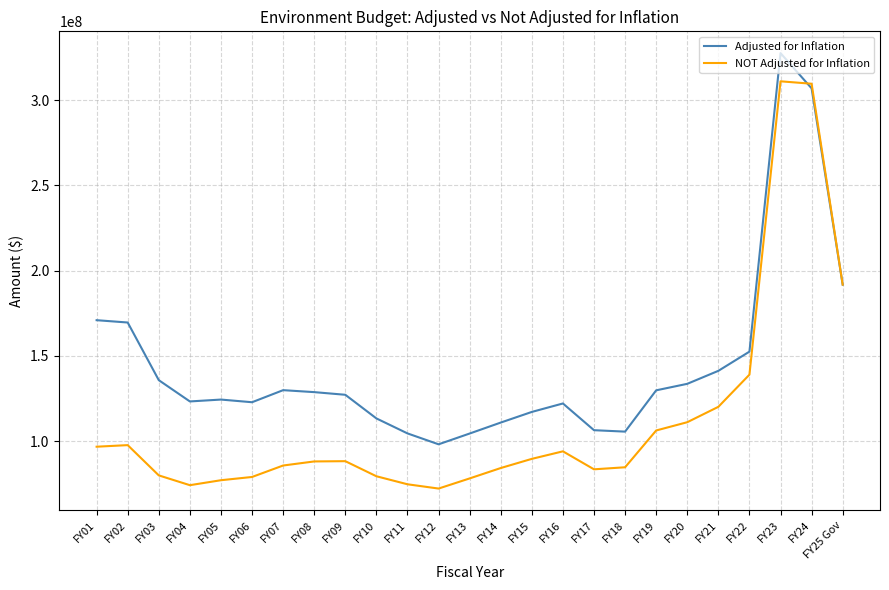

True or false: NOT Adjusted for Inflation has more than 2 interior local peaks.

True